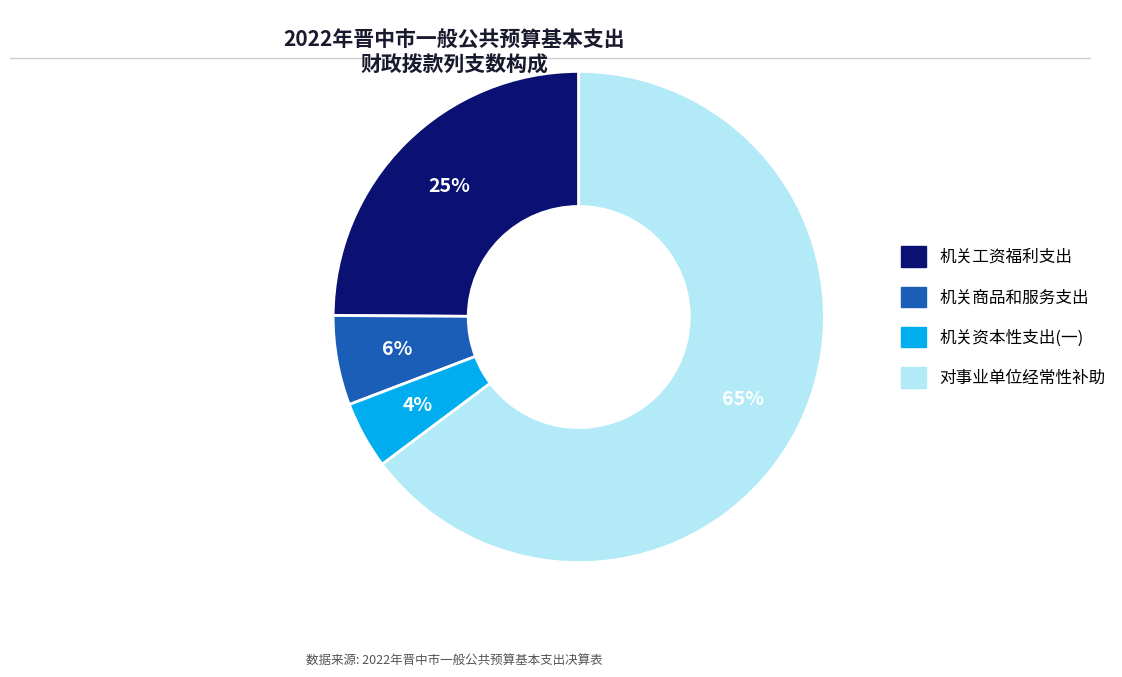

Is there a majority slice in this chart?

Yes